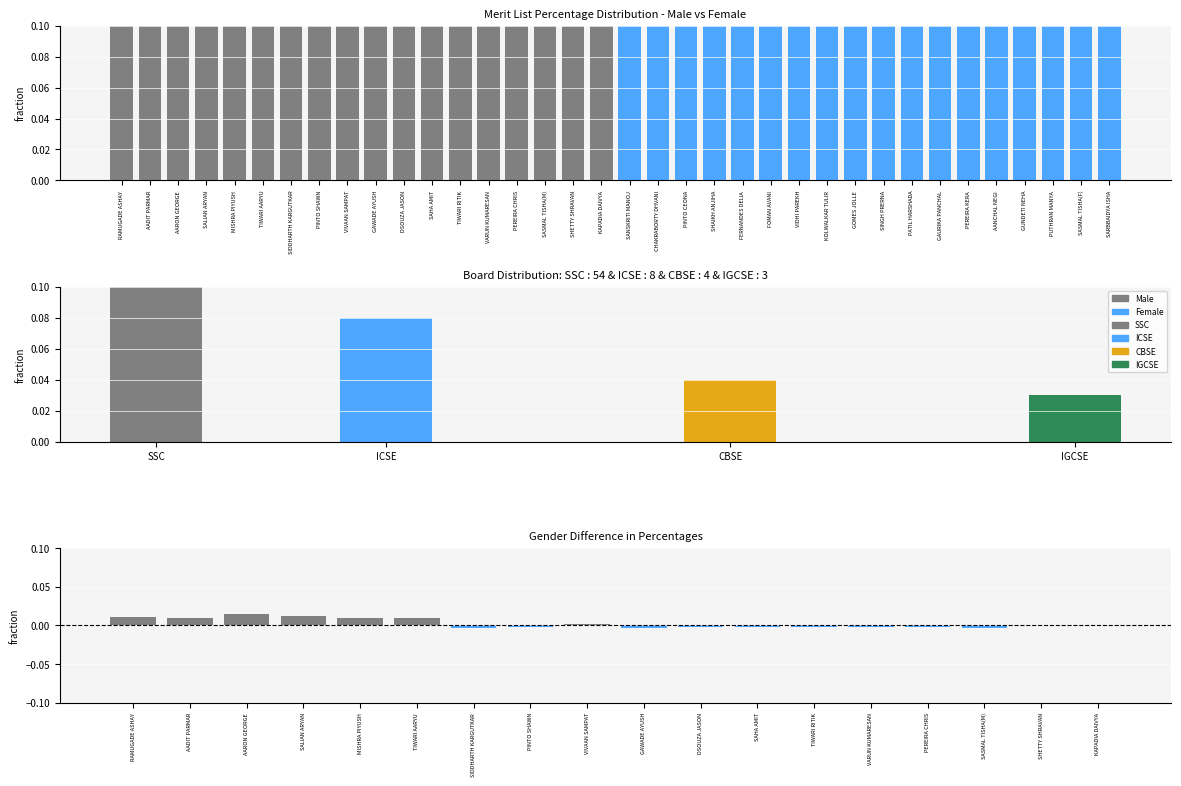

Count the Male values in the range 0 to 1.

18